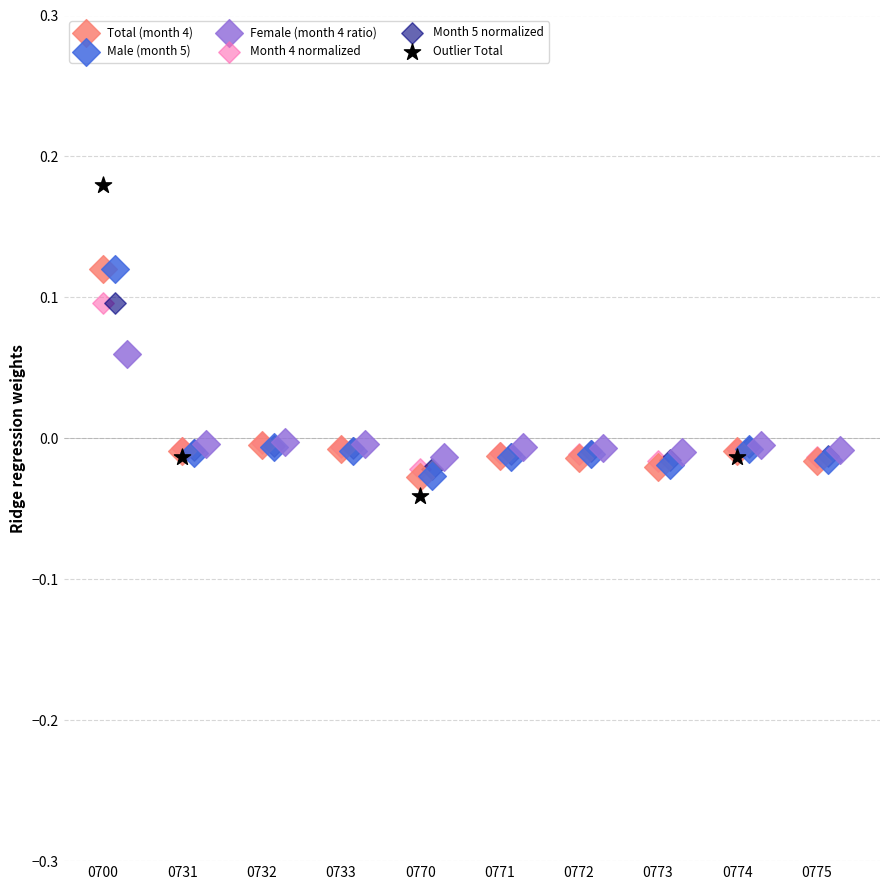

Which series has the largest Y range (max minus min)?

Outlier Total